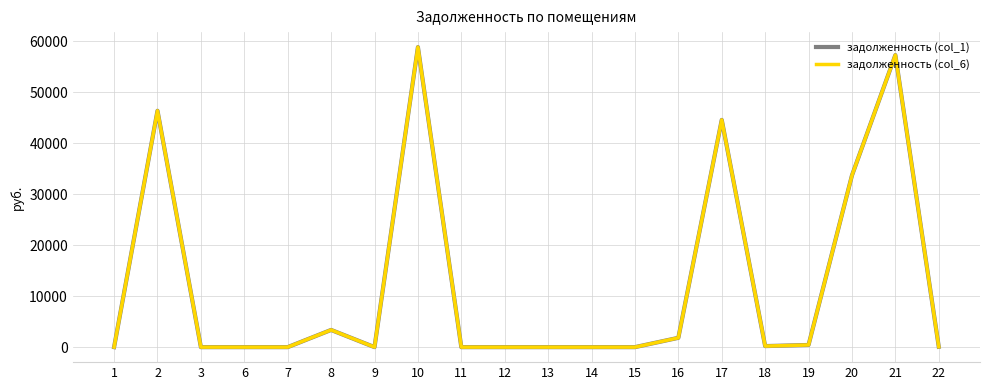

Is this an area chart (filled region under the line)?

No